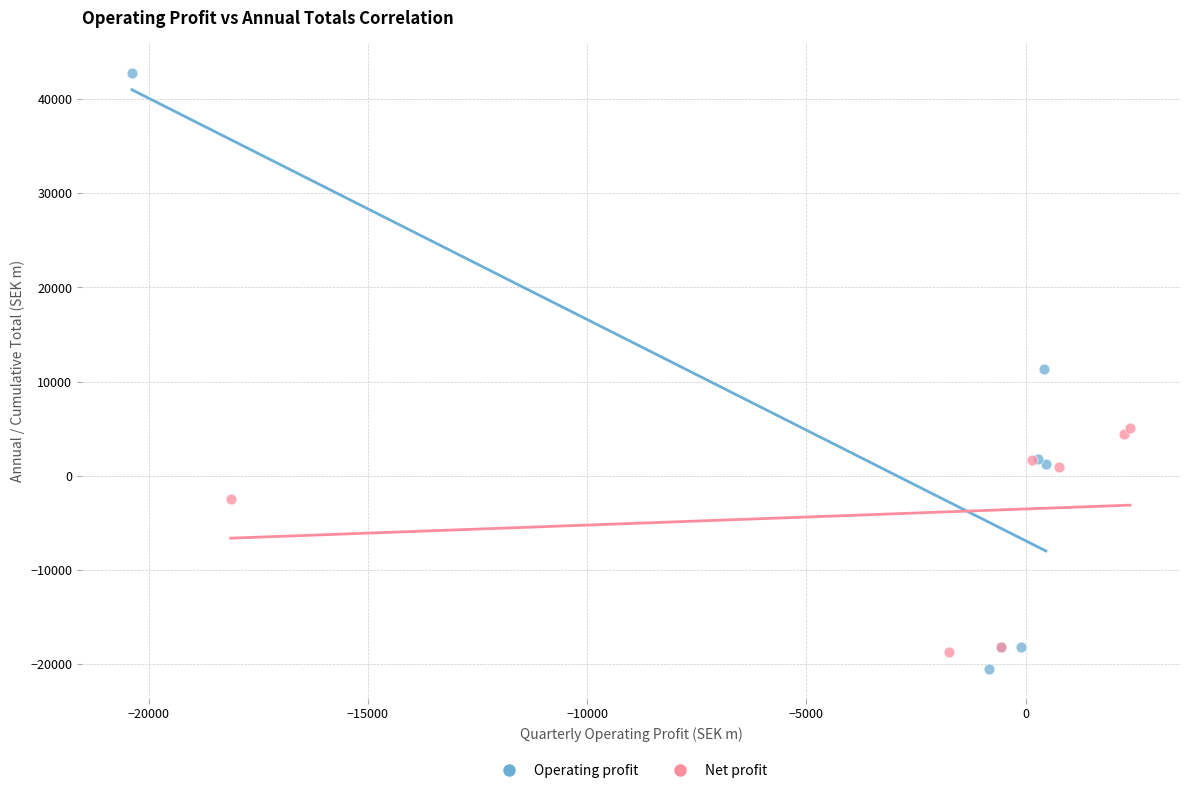

Which series contains the highest Y value?

Operating profit